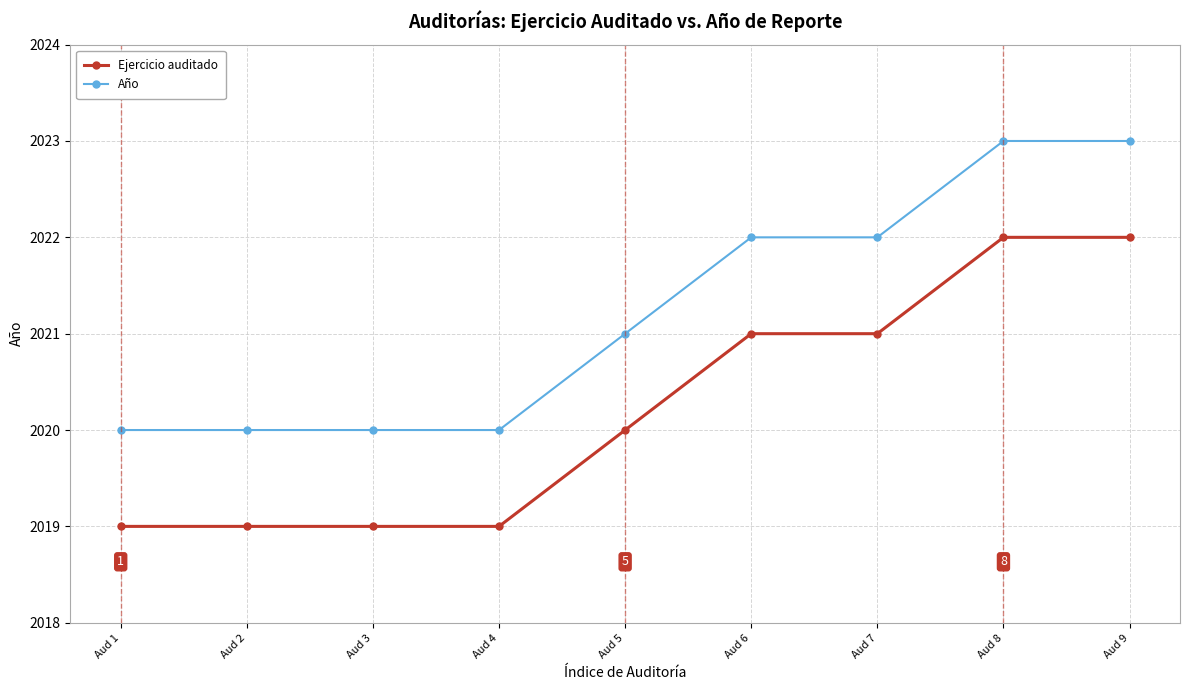

At Aud 1, list the series in order from smallest to largest.

Ejercicio auditado, Año